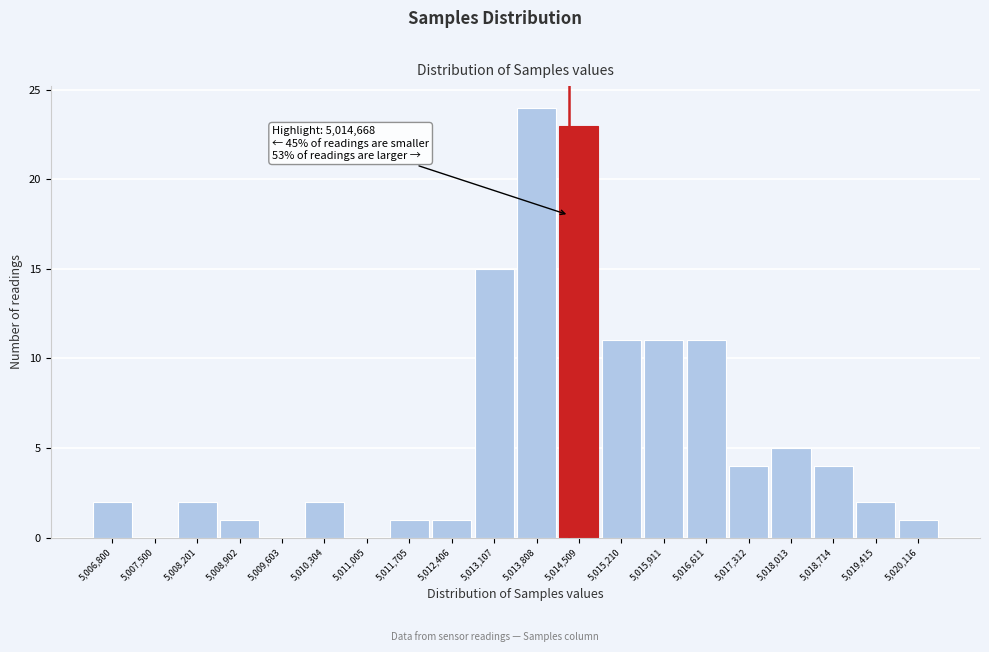

Reading right to left, transcribe all the data shown in this chart.

5,020,116=1	5,019,415=2	5,018,714=4	5,018,013=5	5,017,312=4	5,016,611=11	5,015,911=11	5,015,210=11	5,014,509=23	5,013,808=24	5,013,107=15	5,012,406=1	5,011,705=1	5,011,005=0	5,010,304=2	5,009,603=0	5,008,902=1	5,008,201=2	5,007,500=0	5,006,800=2